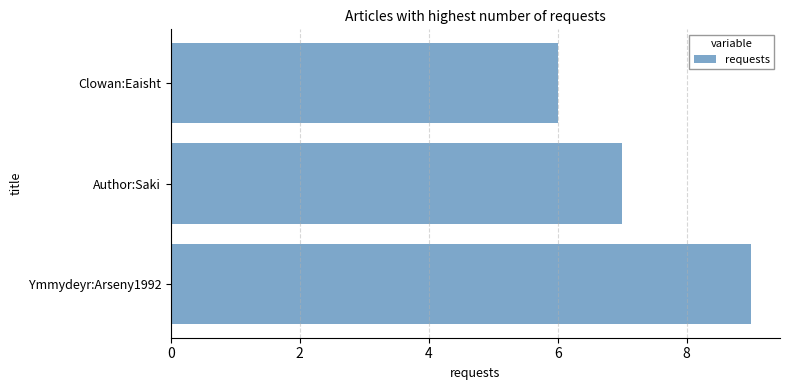

Reading bottom to top, transcribe all the data shown in this chart.

Ymmydeyr:Arseny1992=9	Author:Saki=7	Clowan:Eaisht=6